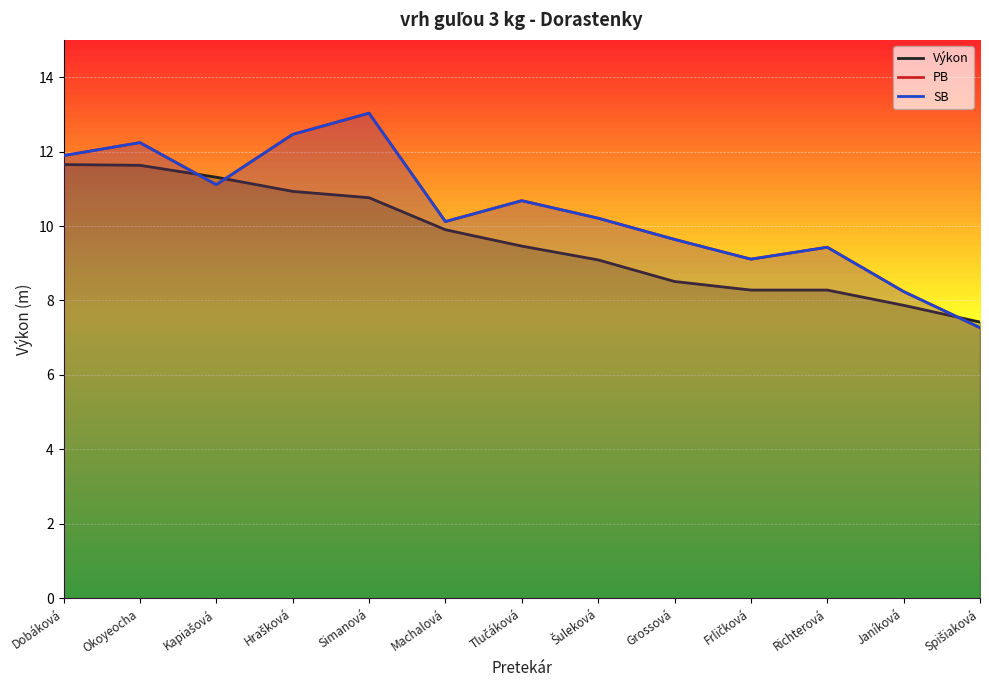

True or false: Výkon and PB intersect in this chart.

True